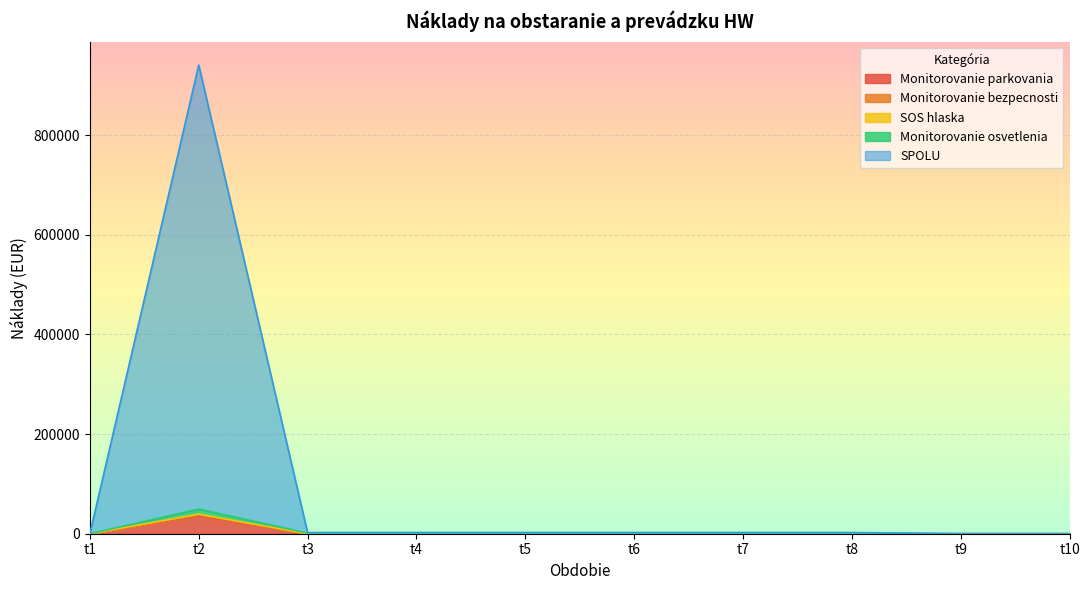

What is the value of the SPOLU point at the 6th from the left?

2400